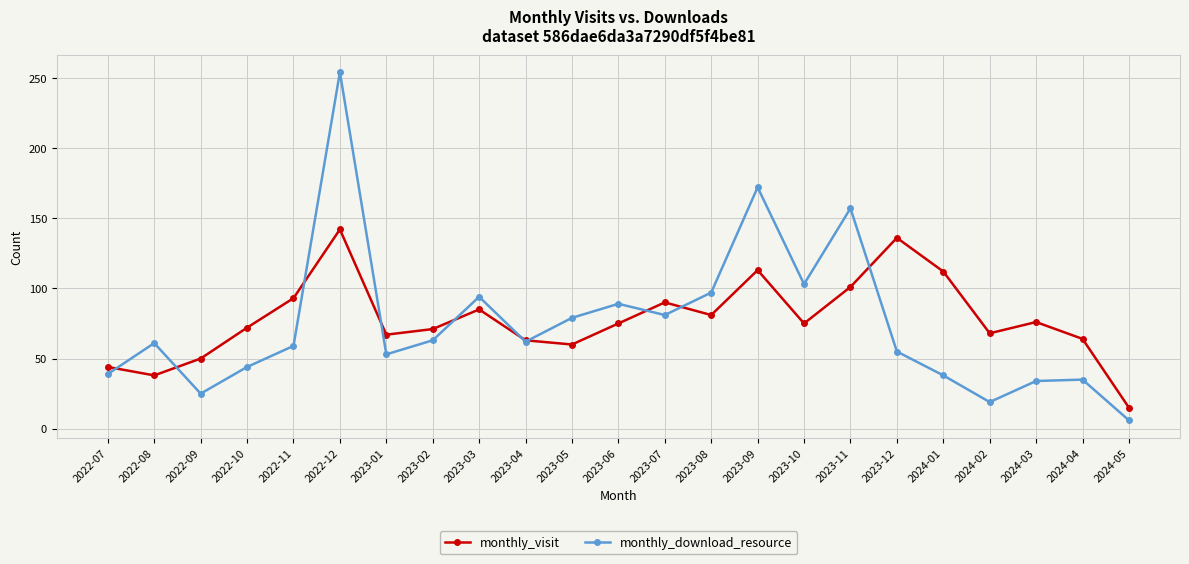

What is the minimum value for monthly_download_resource?

6